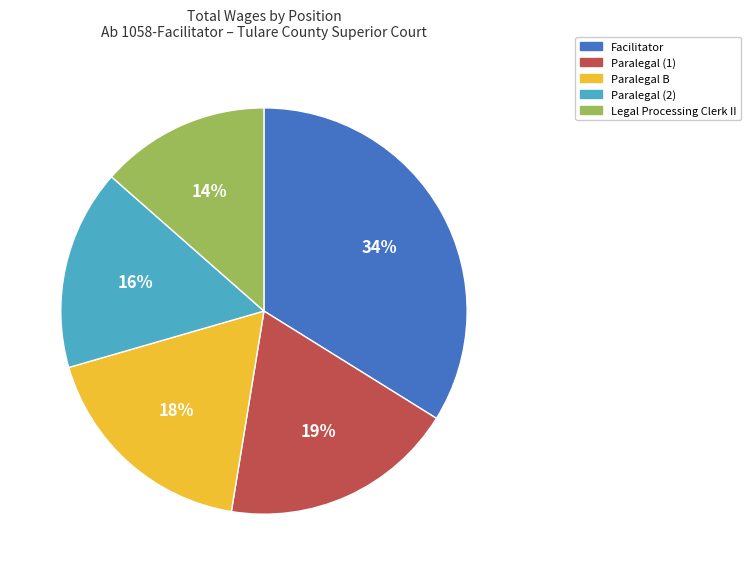

Is there any slice that represents more than half of the pie?

No